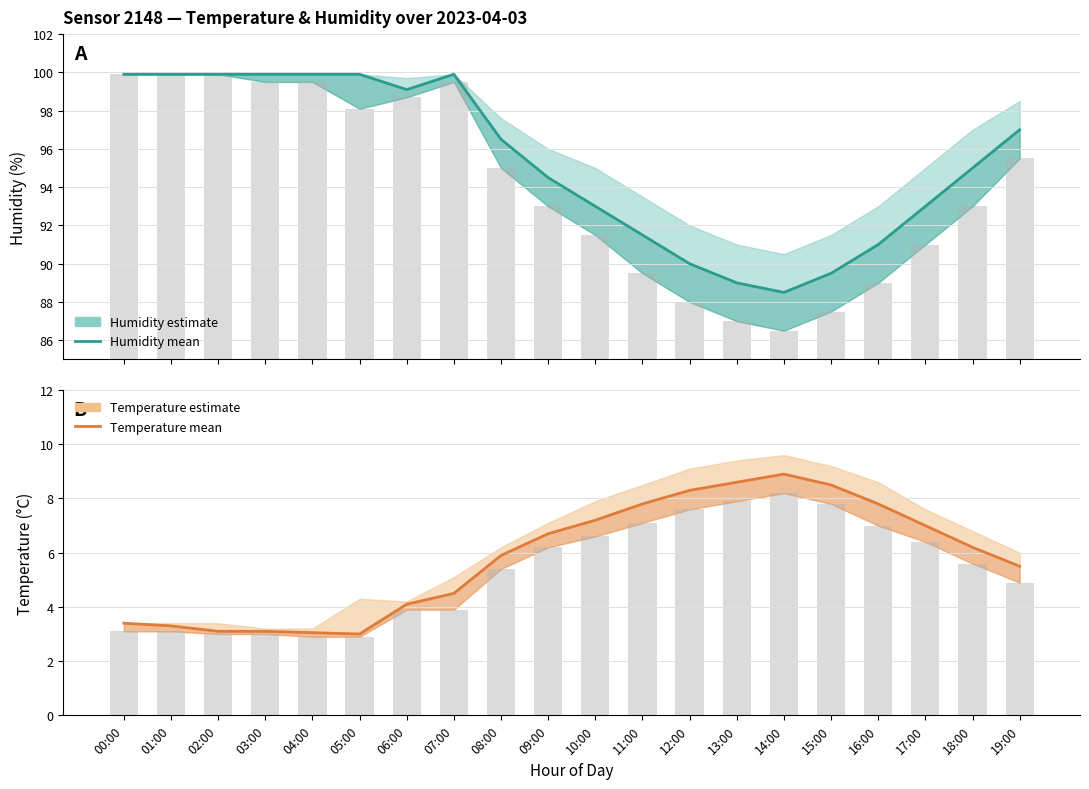

What is the greatest value displayed?

99.9